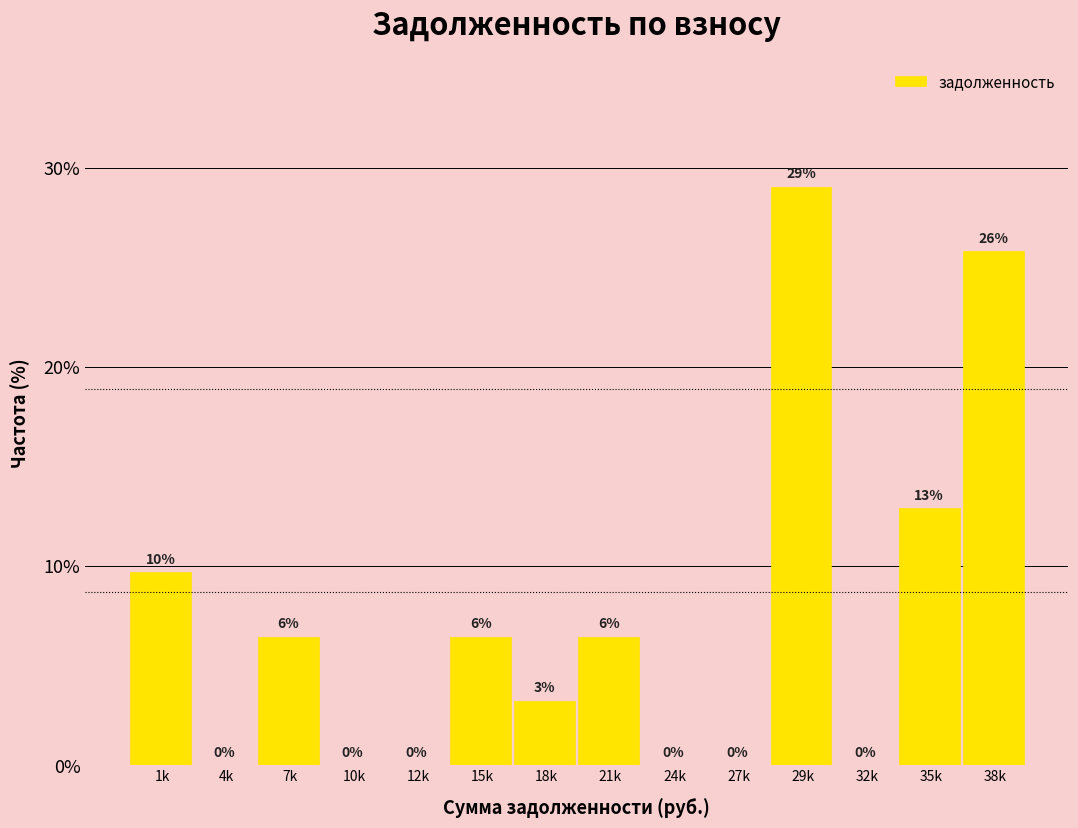

Which has a higher value, 12k or 21k?

21k